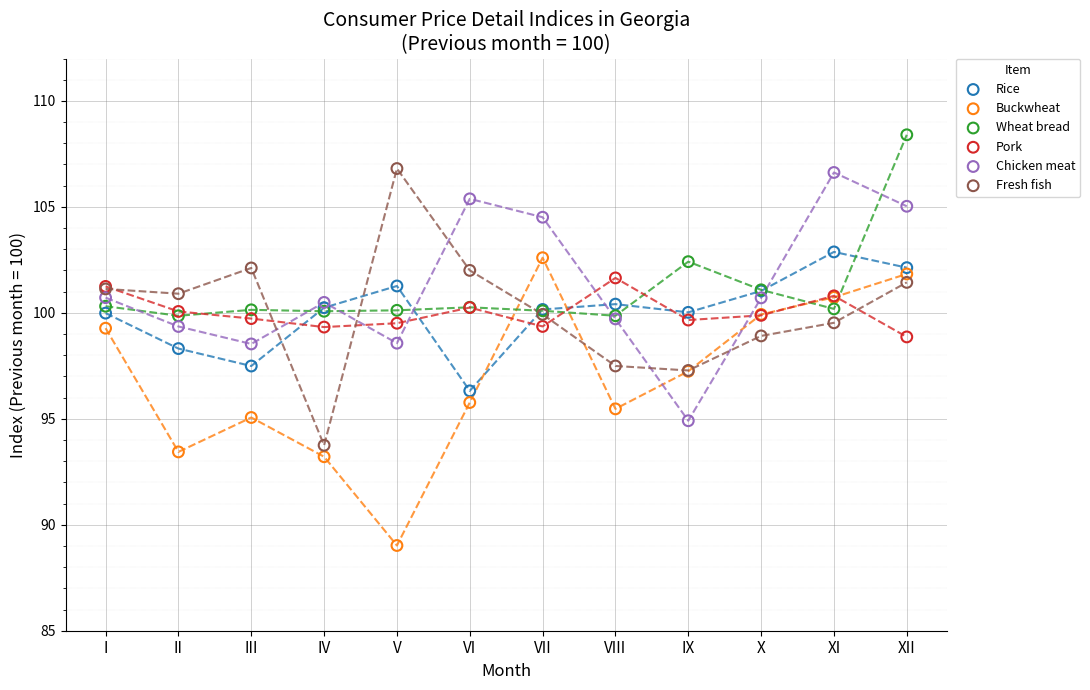

In the Wheat bread series, what Y value is closest to 104?

102.4